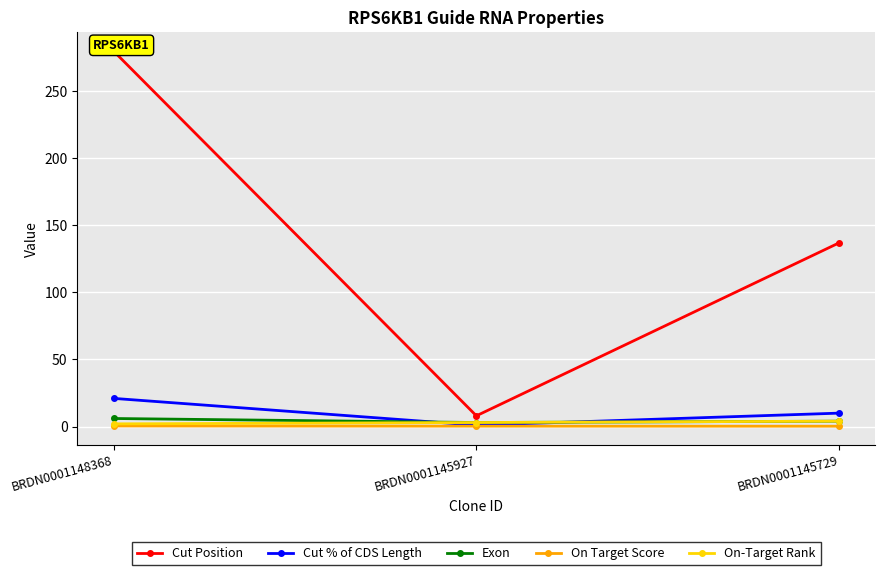

Rank the series by their maximum value, from lowest to highest.

On Target Score, On-Target Rank, Exon, Cut % of CDS Length, Cut Position